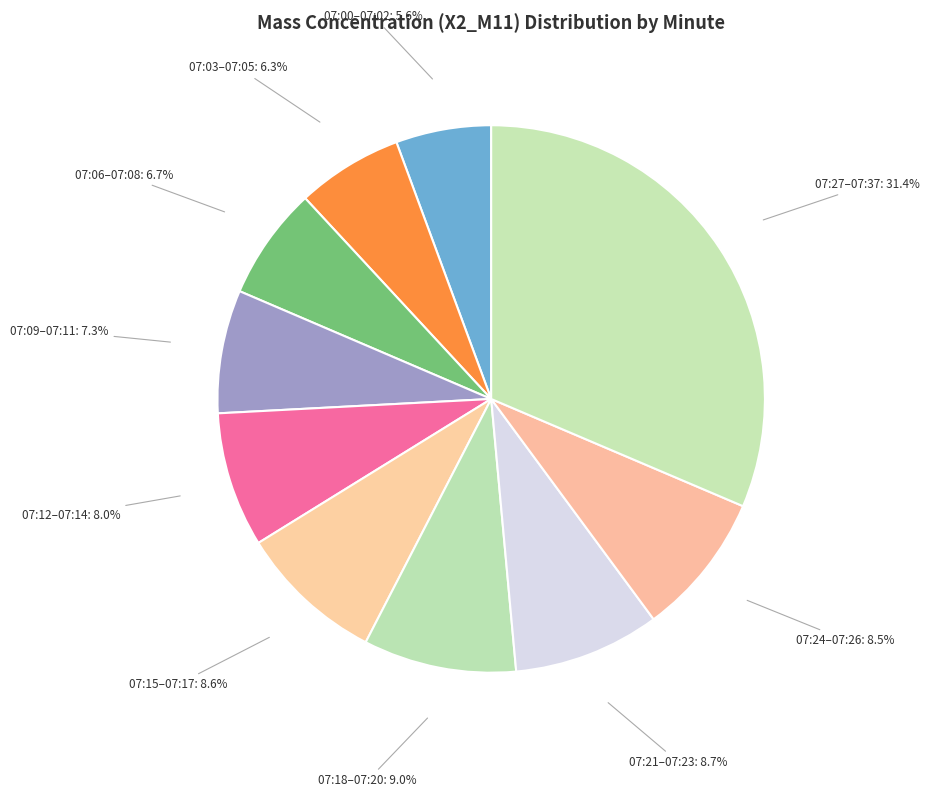

Is there a majority slice in this chart?

No